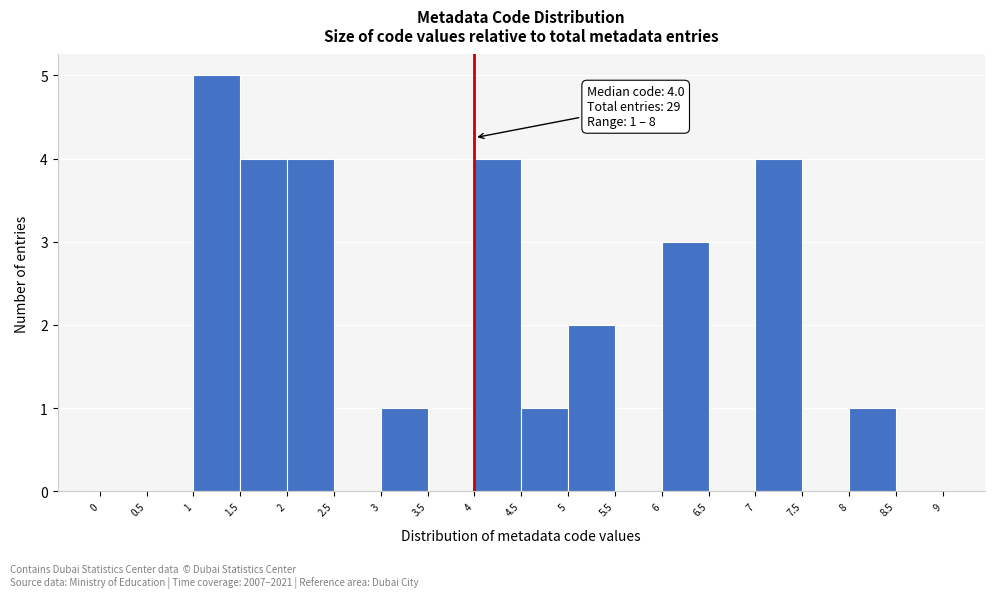

Over which range of the x-axis is the bar tallest?

1 to 1.5